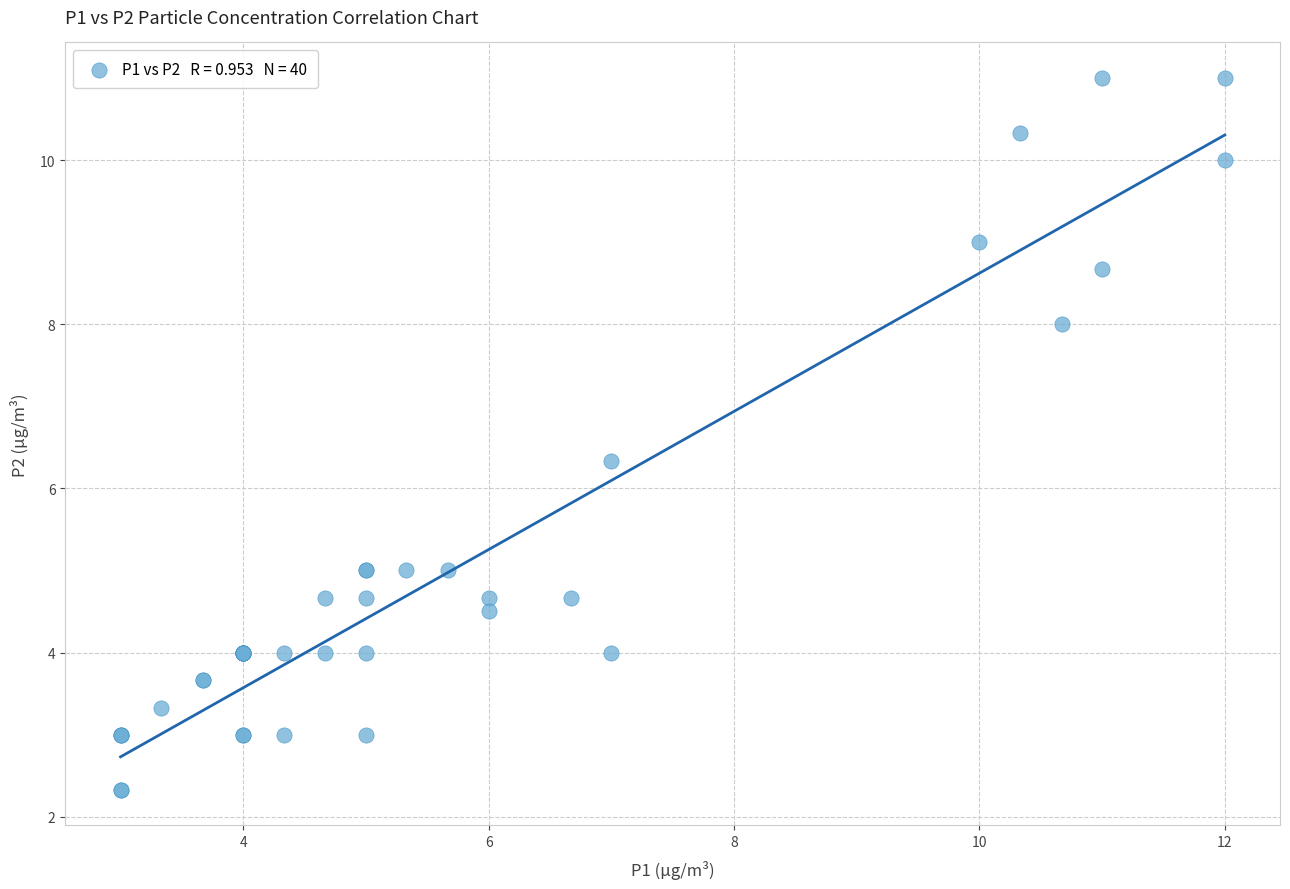

What Y value in the scatter plot is closest to 6?

6.3